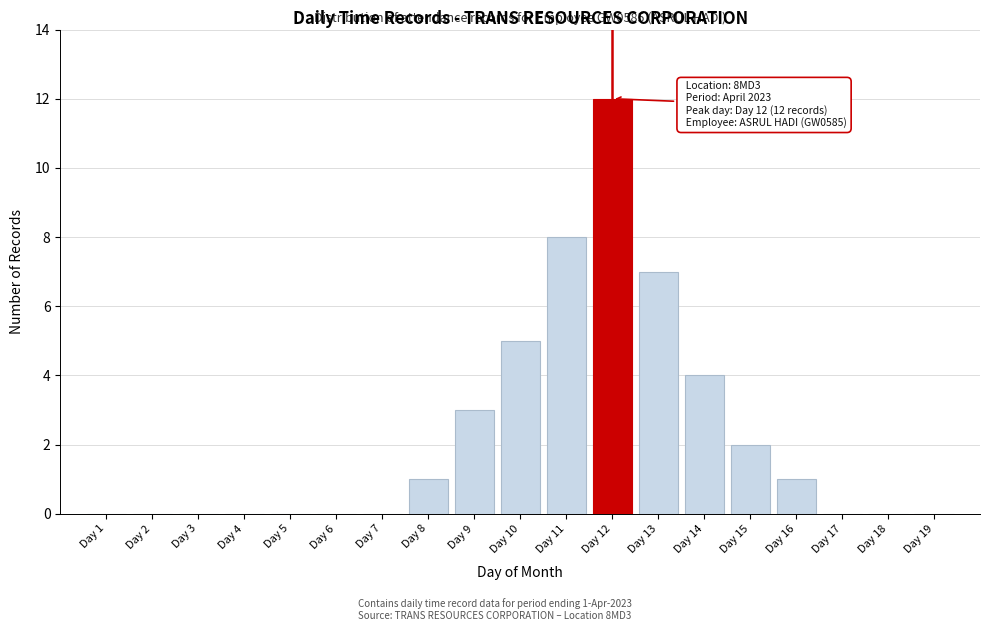

Reading right to left, list all the values displayed in this chart.

Day 19=0	Day 18=0	Day 17=0	Day 16=1	Day 15=2	Day 14=4	Day 13=7	Day 12=12	Day 11=8	Day 10=5	Day 9=3	Day 8=1	Day 7=0	Day 6=0	Day 5=0	Day 4=0	Day 3=0	Day 2=0	Day 1=0